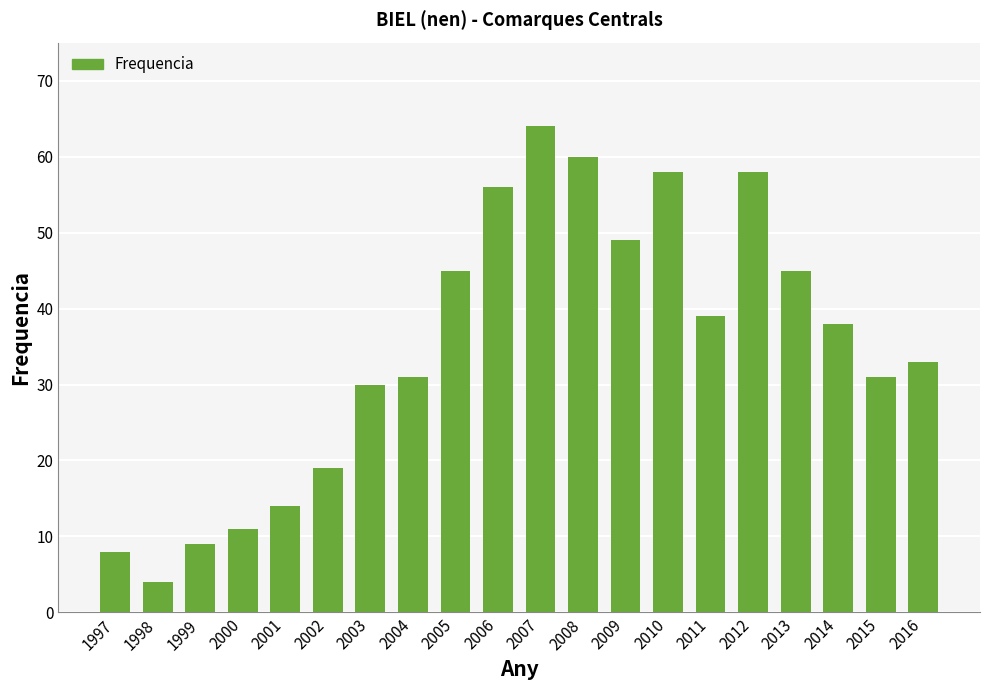

At which label is the value closest to 34?

2016